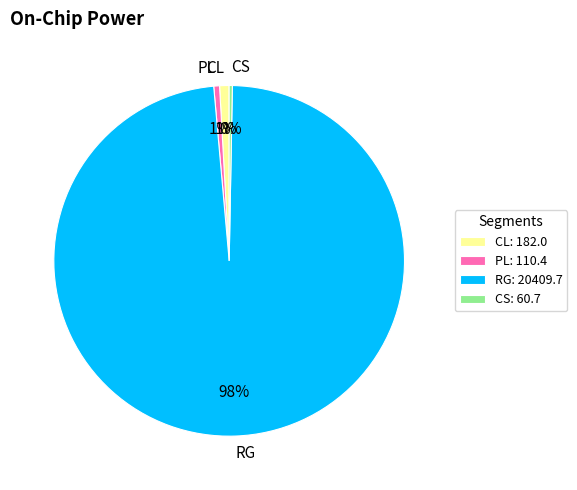

Which slice is the largest?

RG